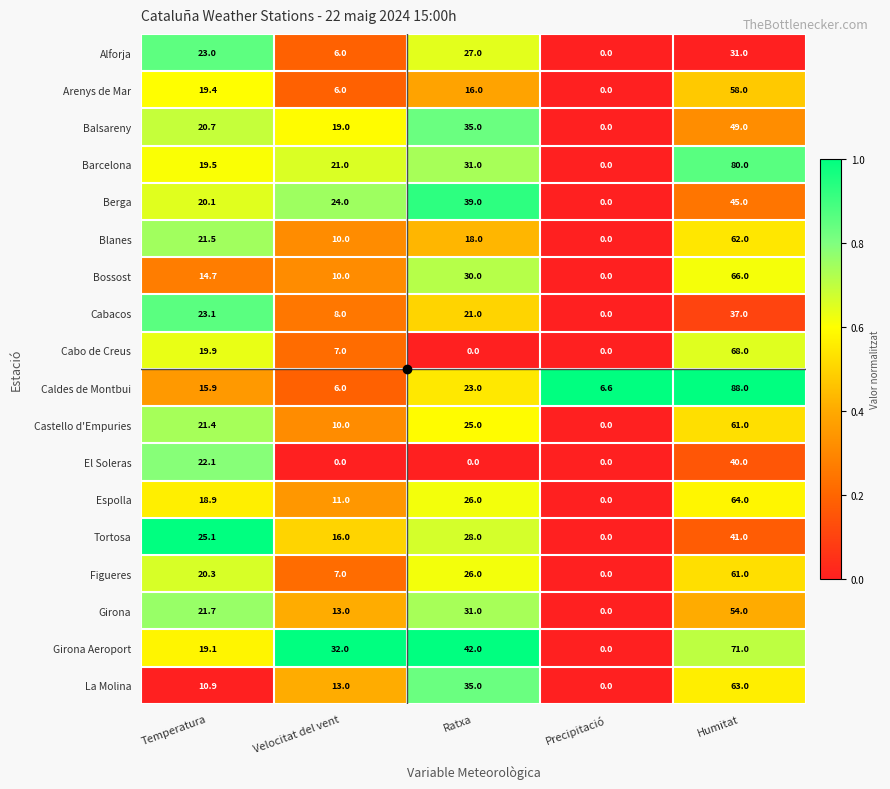

List the labels in order of Espolla value, largest first.

Humitat, Ratxa, Temperatura, Velocitat del vent, Precipitació